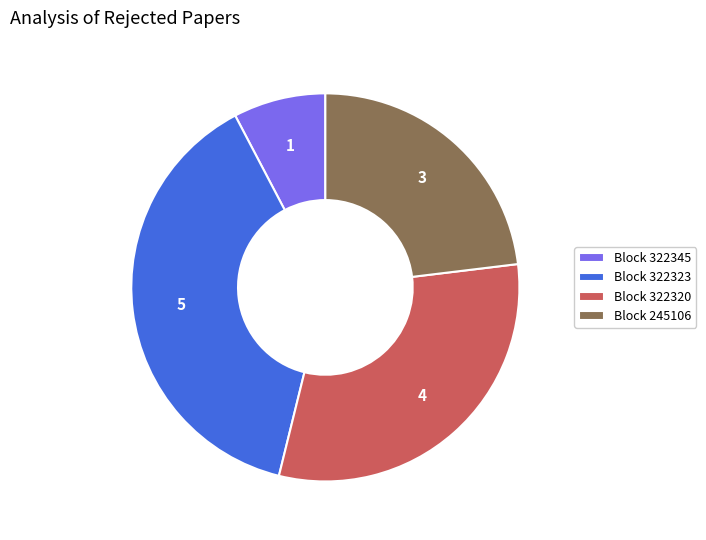

Rank the categories by value from lowest to highest.

Block 322345, Block 245106, Block 322320, Block 322323